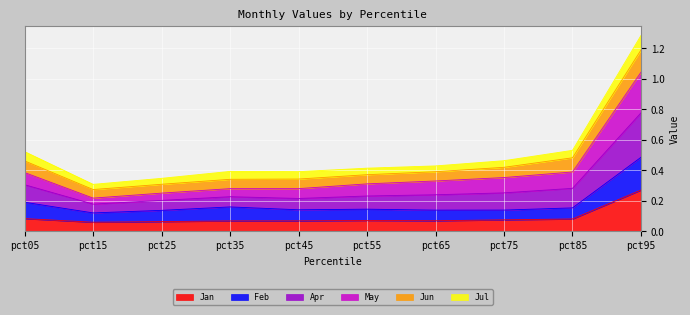

What is the approximate value of Jan at pct15?

0.1